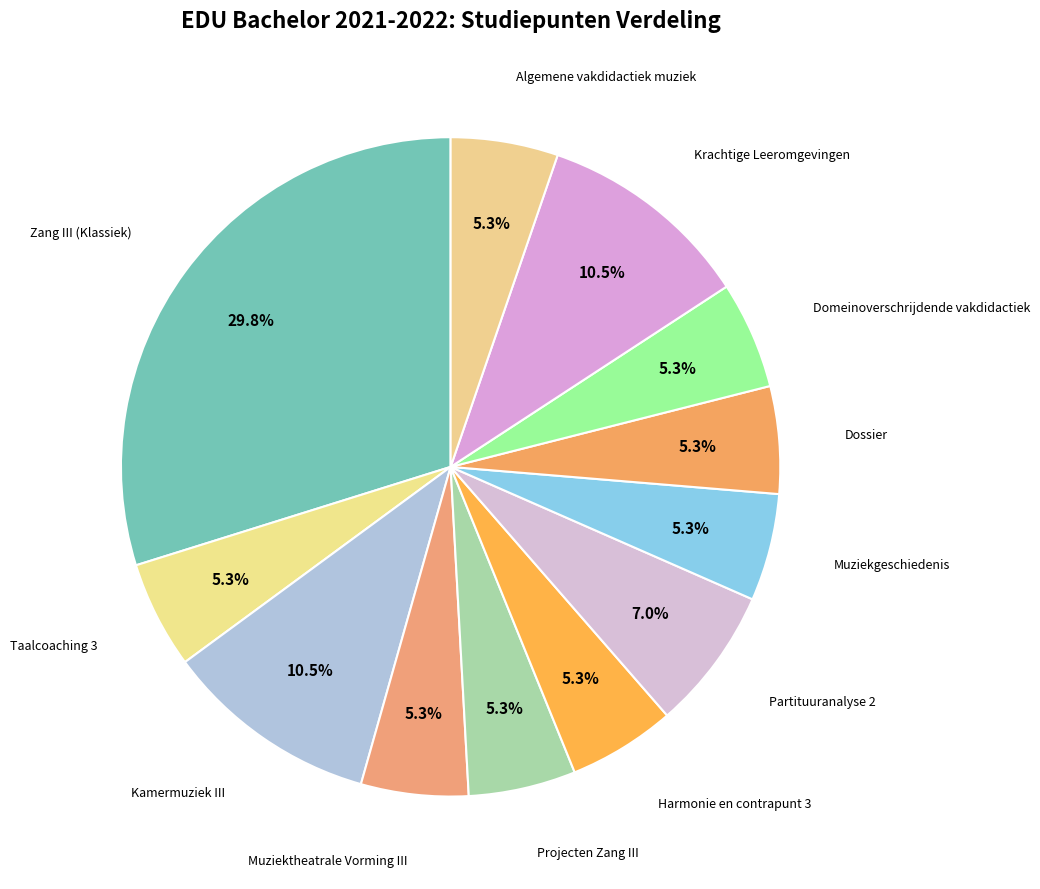

How many segments does this pie chart have?

12